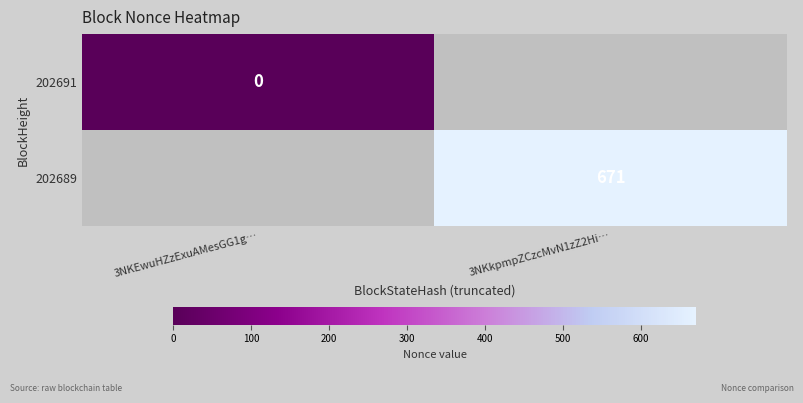

List the series in order of their overall mean, highest first.

202691, 202689